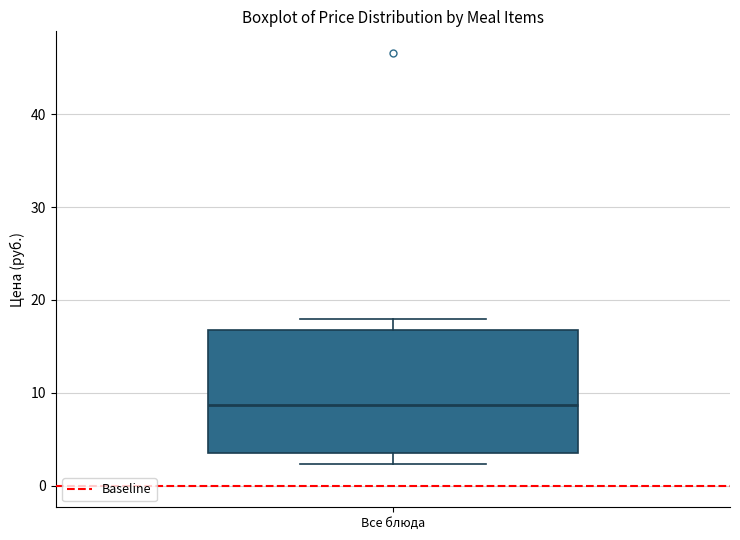

Where does the upper whisker of the box for Все блюда end on the y-axis? The values are not printed on the chart, so give them approximately, as read against the axis.

18